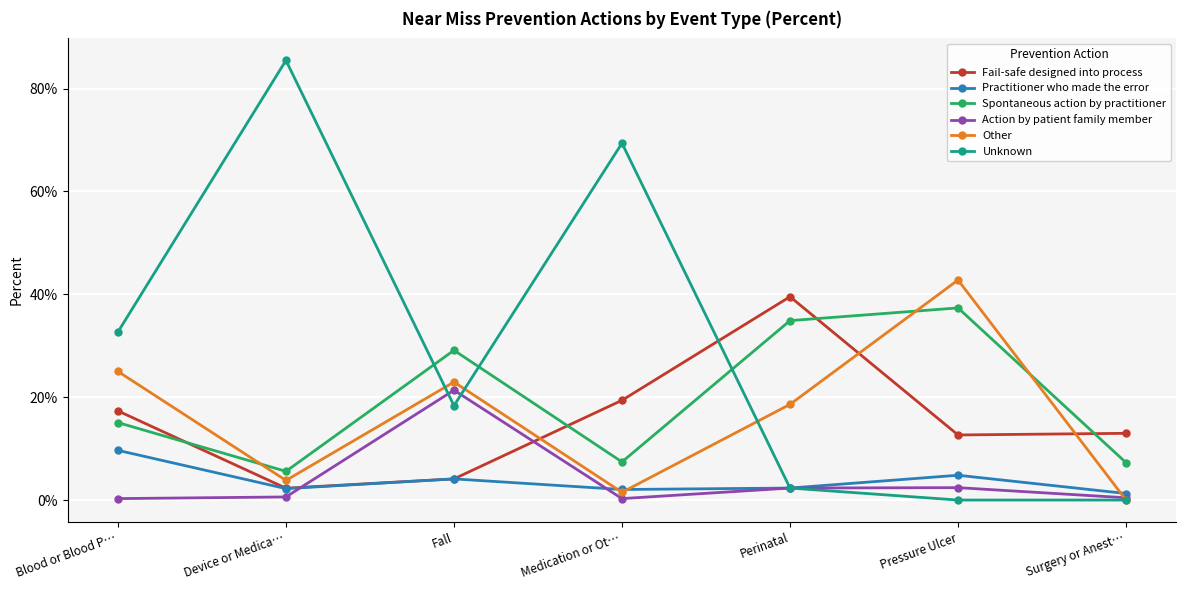

Is it true that Unknown equals -0.3 at Pressure Ulcer?

False